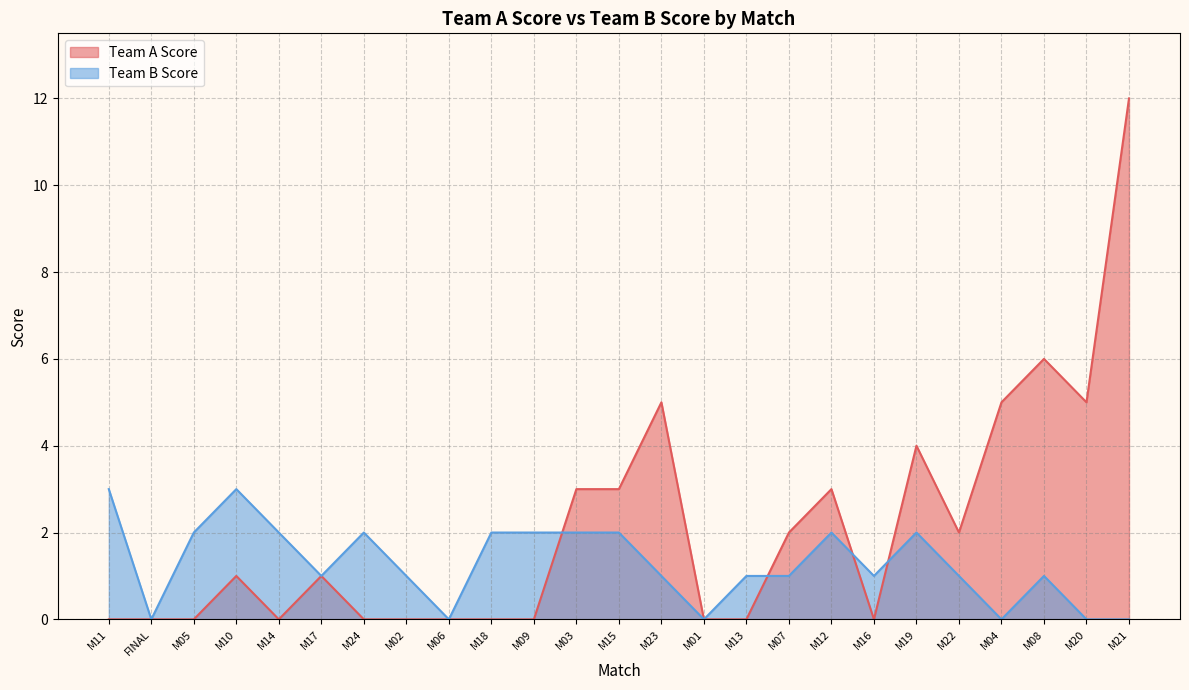

What position from the right is M06?

17